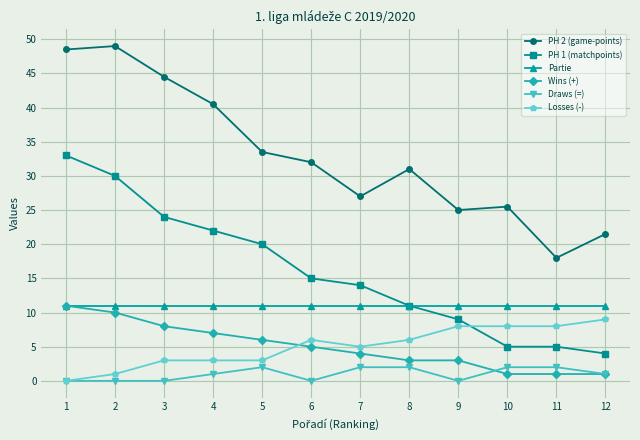

What is the value of the Wins (+) point at the 1st from the left?

11.0